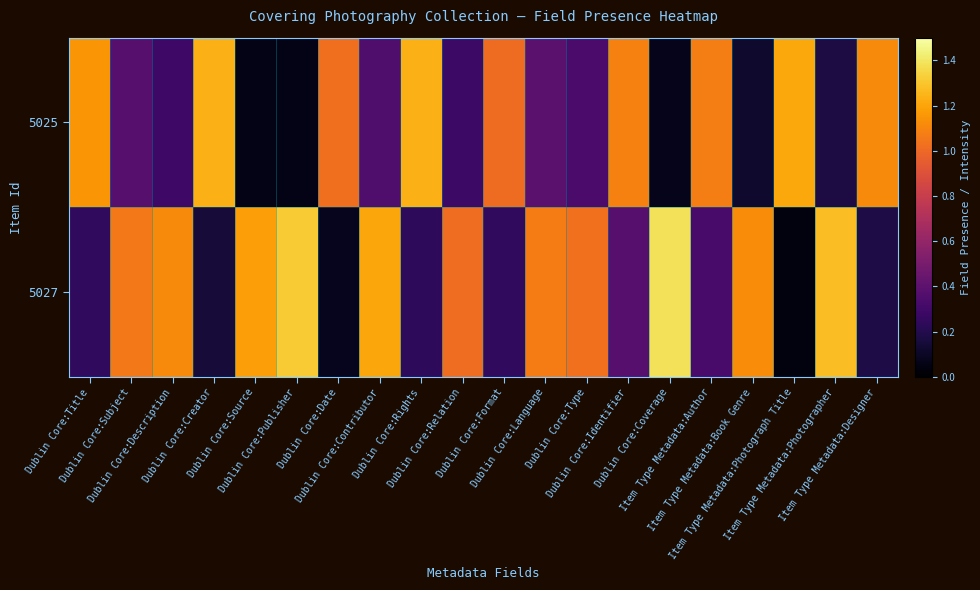

Between Dublin Core:Identifier and Item Type Metadata:Photographer, which series saw the biggest shift?

5025